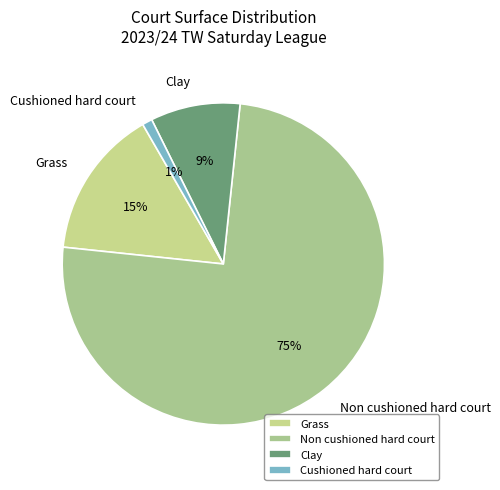

To the nearest percent, what is the difference between the largest and smallest slice percentages?

74%